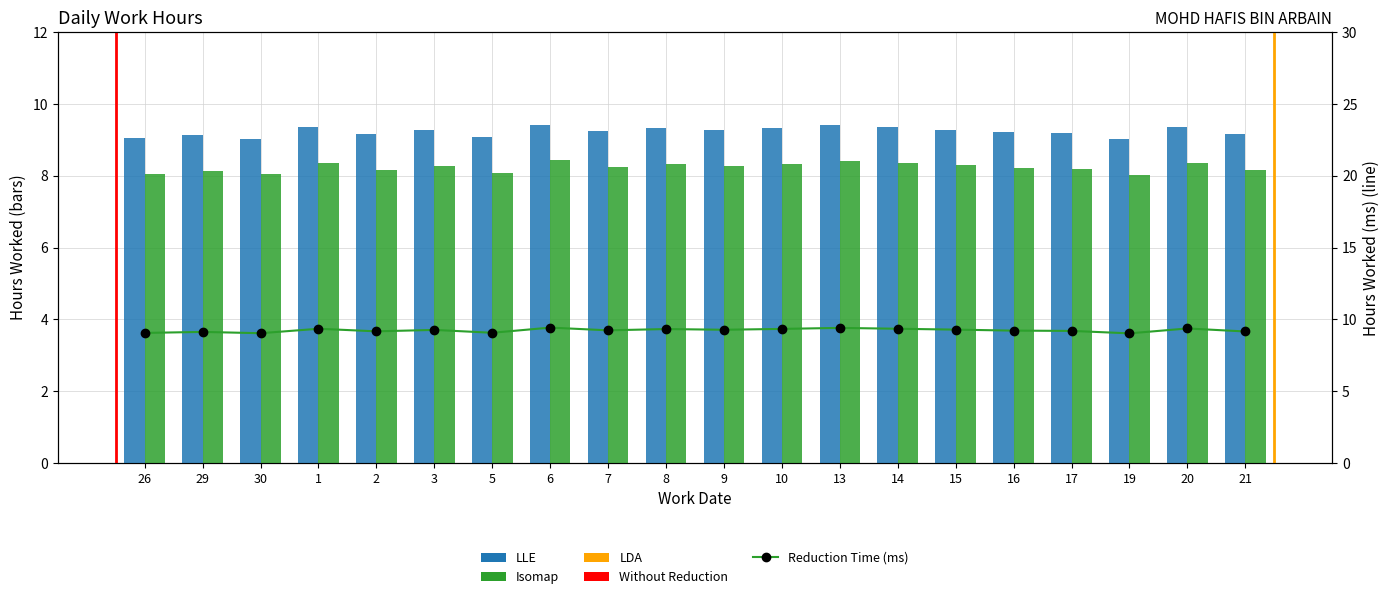

Rank the categories by Isomap value from highest to lowest.

6, 13, 20, 1, 14, 10, 8, 15, 9, 3, 7, 16, 17, 2, 21, 29, 5, 26, 30, 19